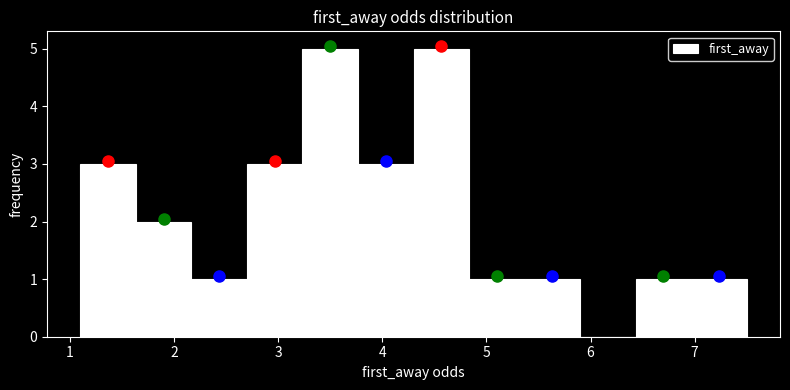

How tall is the bar that spans 4.3 to 4.8 on the x-axis? Neither the bar edges nor the heights are printed on the chart, so give them approximately, as read against the axes.

5